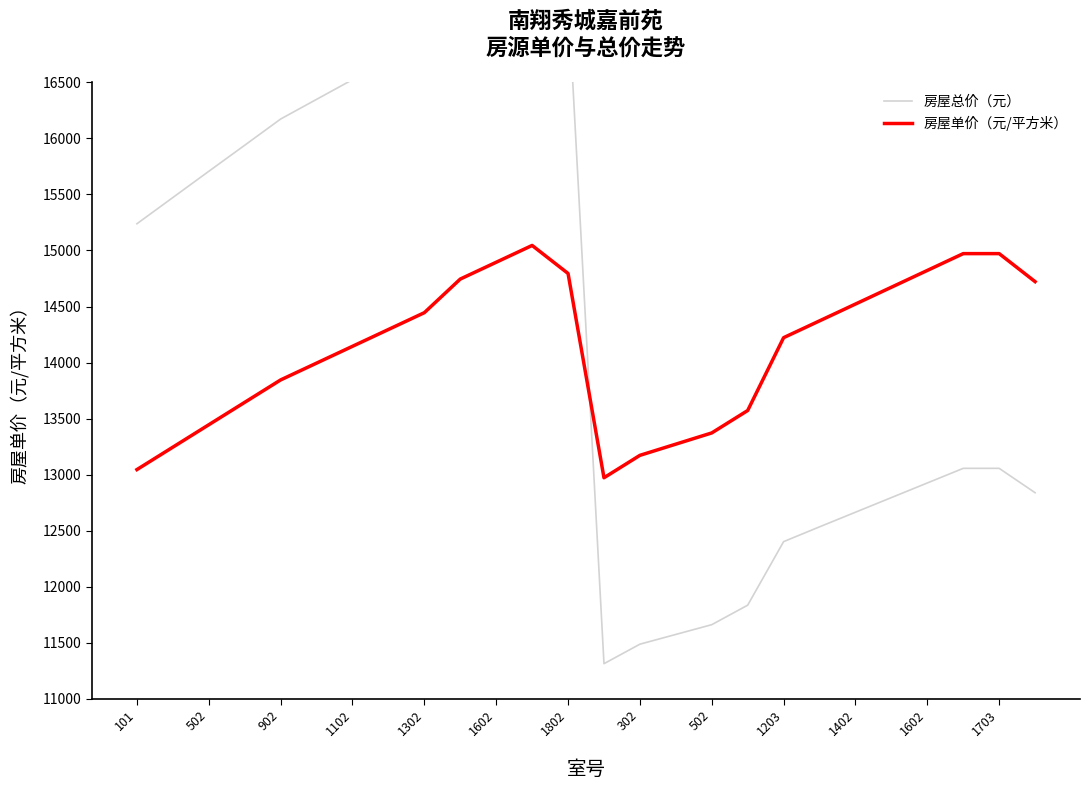

What is the difference between the second highest and second lowest values in the 房屋单价（元/平方米） series?

1927